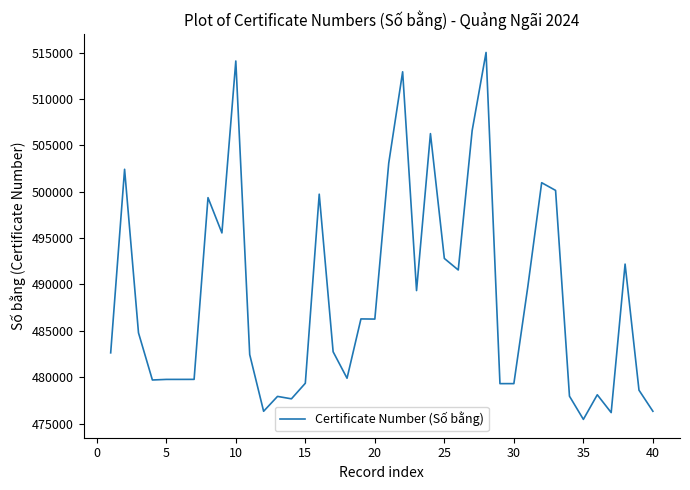

What is the greatest value displayed?

515030